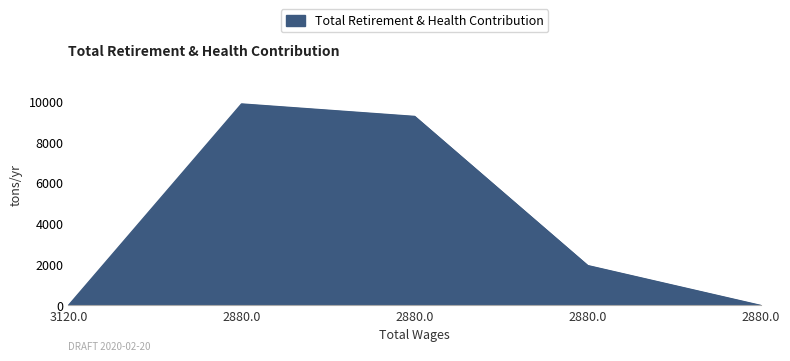

What is the difference between the second highest and second lowest values?

9254